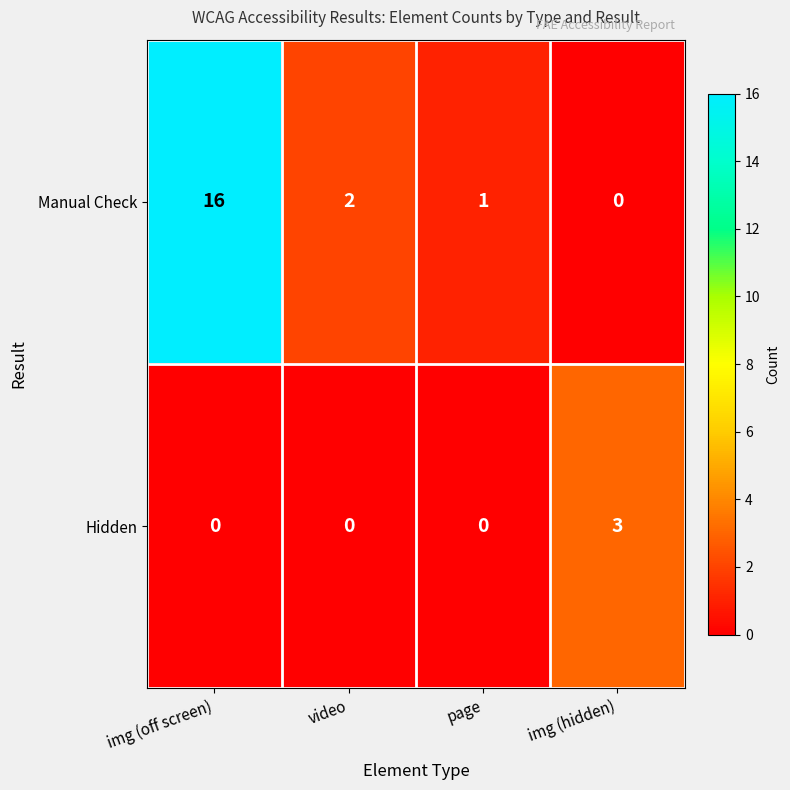

At how many categories does at least one series exceed 14?

1